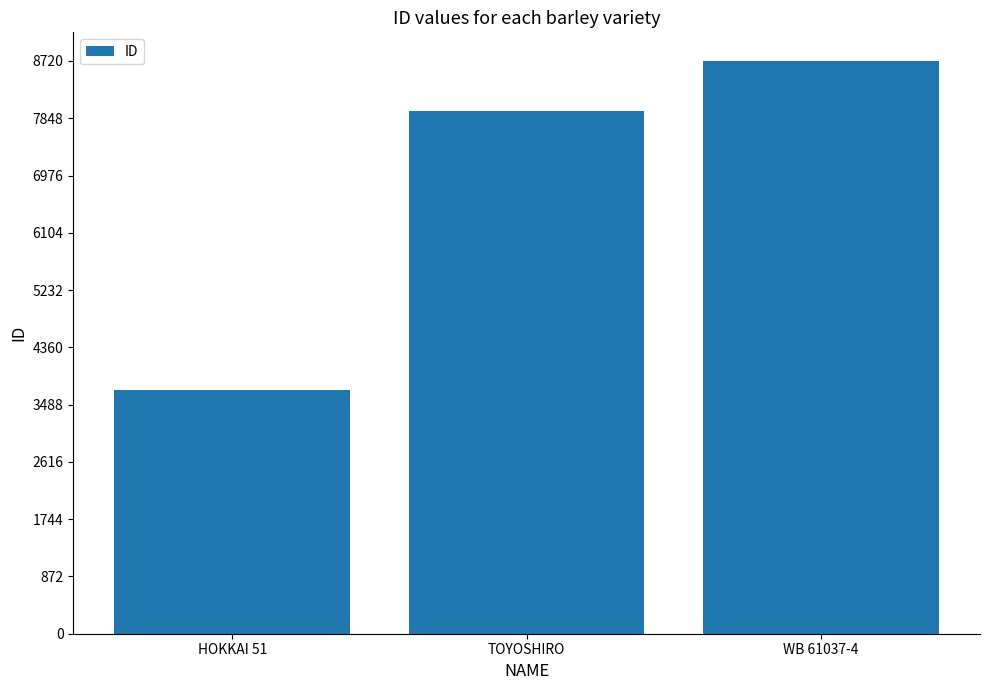

Reading left to right, list all the values displayed in this chart.

HOKKAI 51=3704	TOYOSHIRO=7960	WB 61037-4=8720